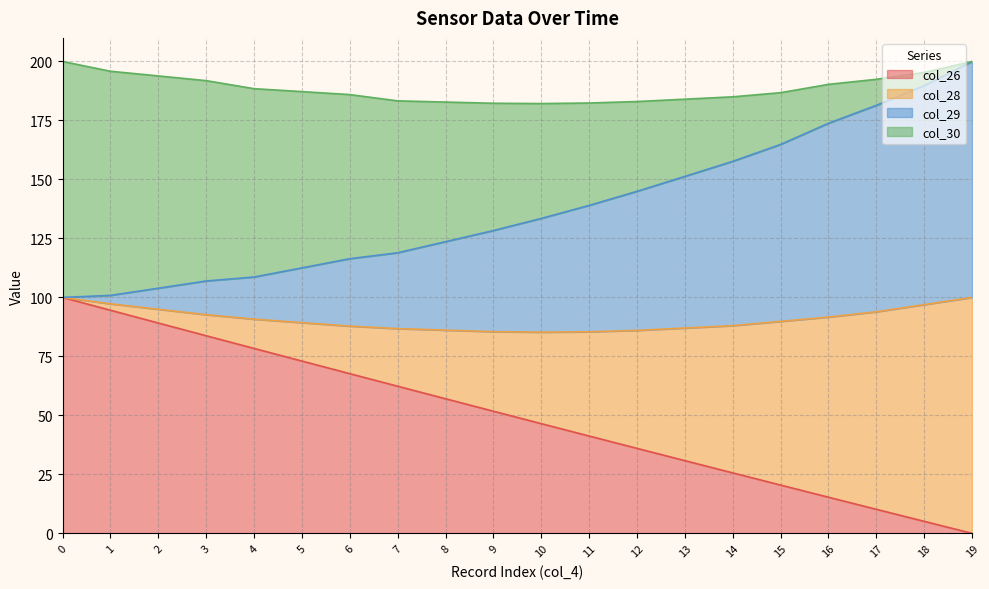

What is the maximum value for col_26?

100.0